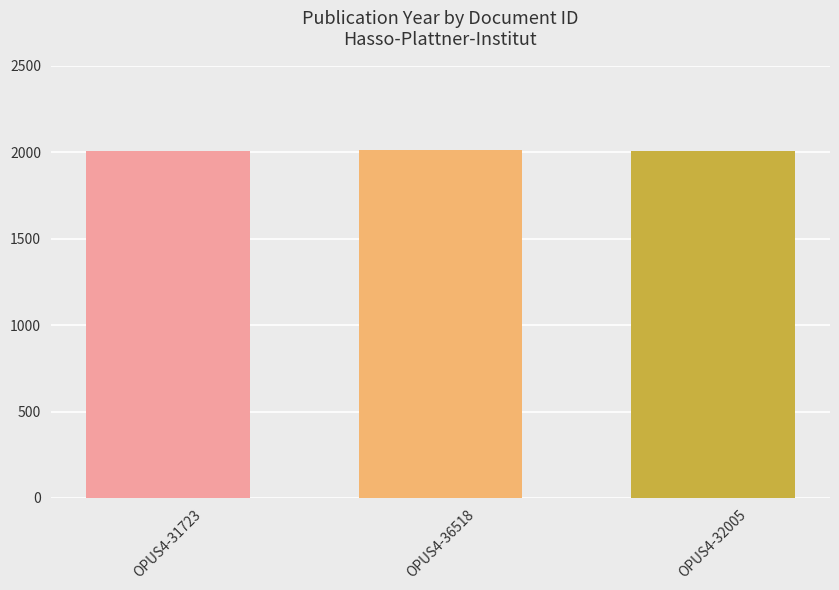

What is the maximum value shown in the chart?

2011